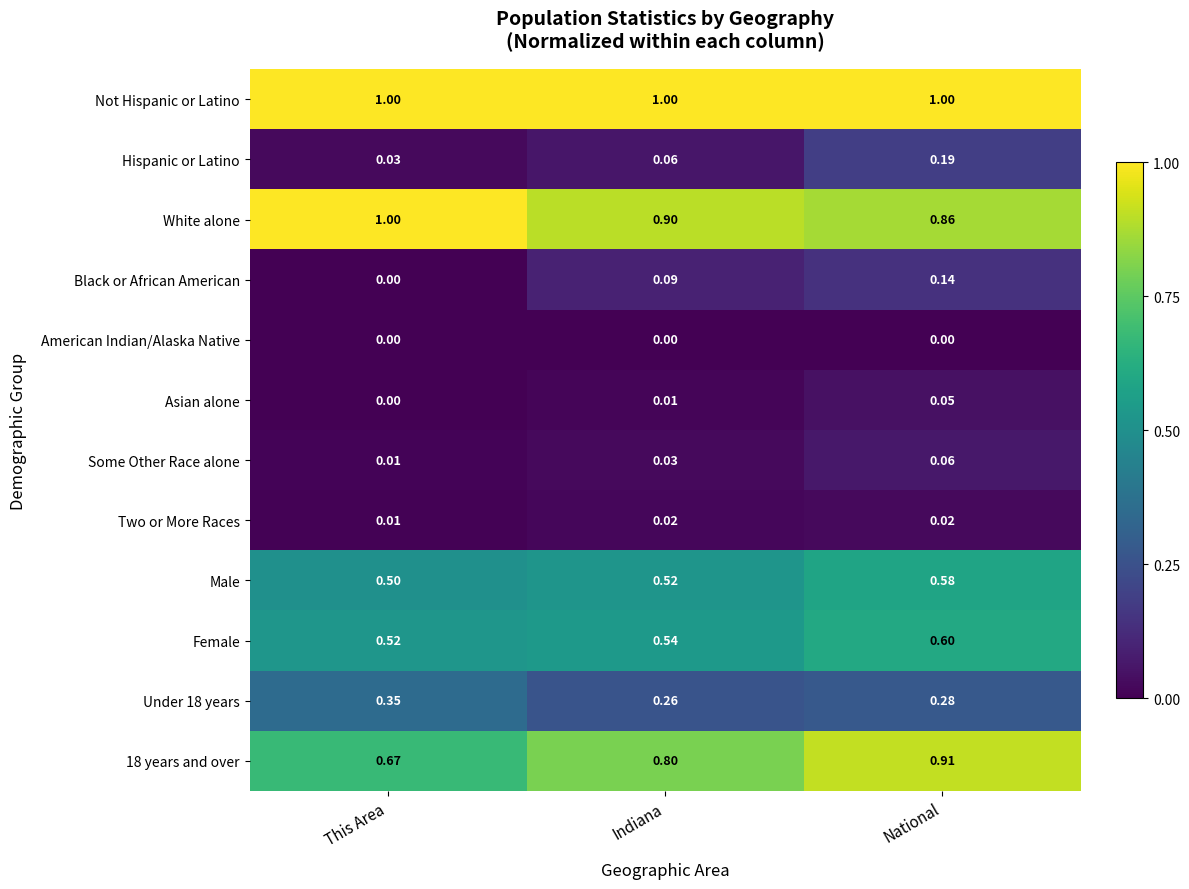

Which category has the lowest value in the Hispanic or Latino series?

This Area